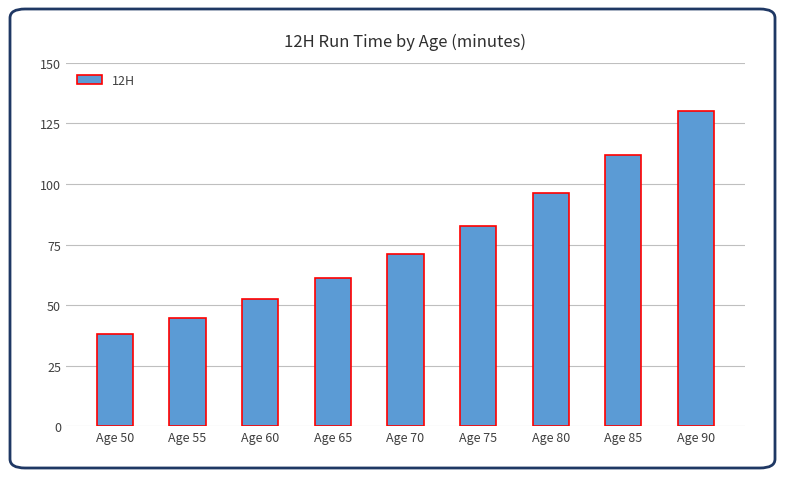

Count the number of categories in the chart.

9